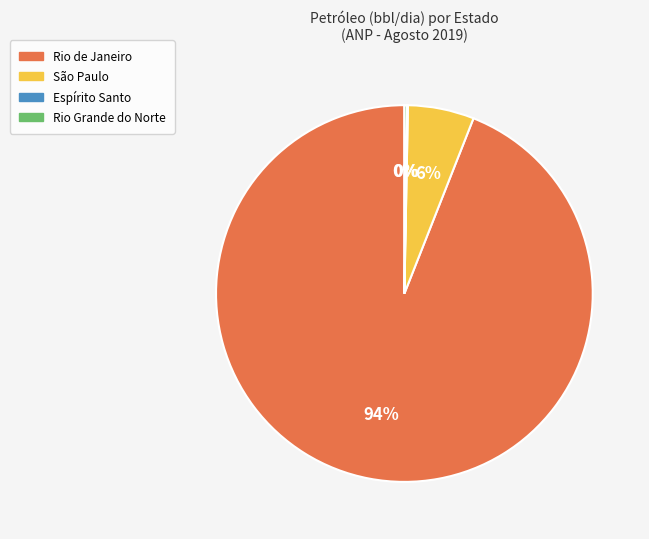

Is there a majority slice in this chart?

Yes